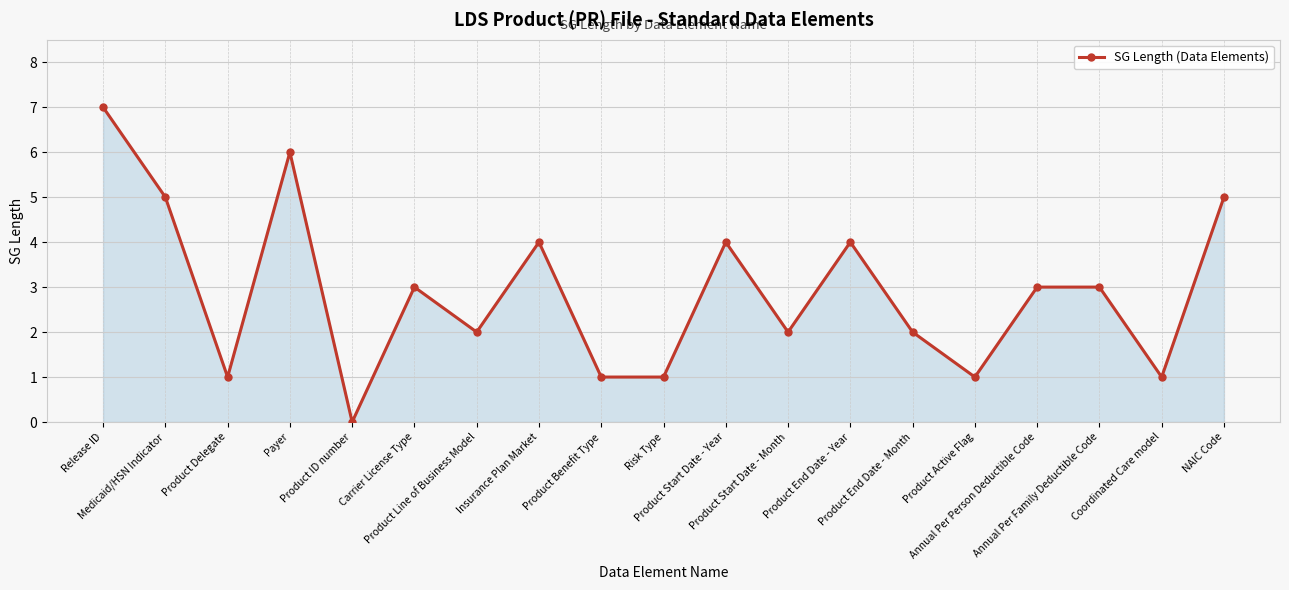

How many data points does each series have?

19